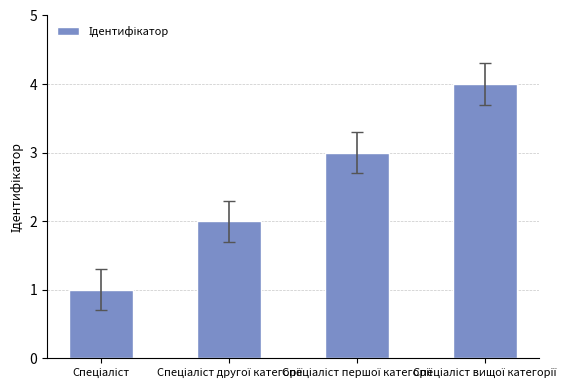

What is the maximum value shown in the chart?

4